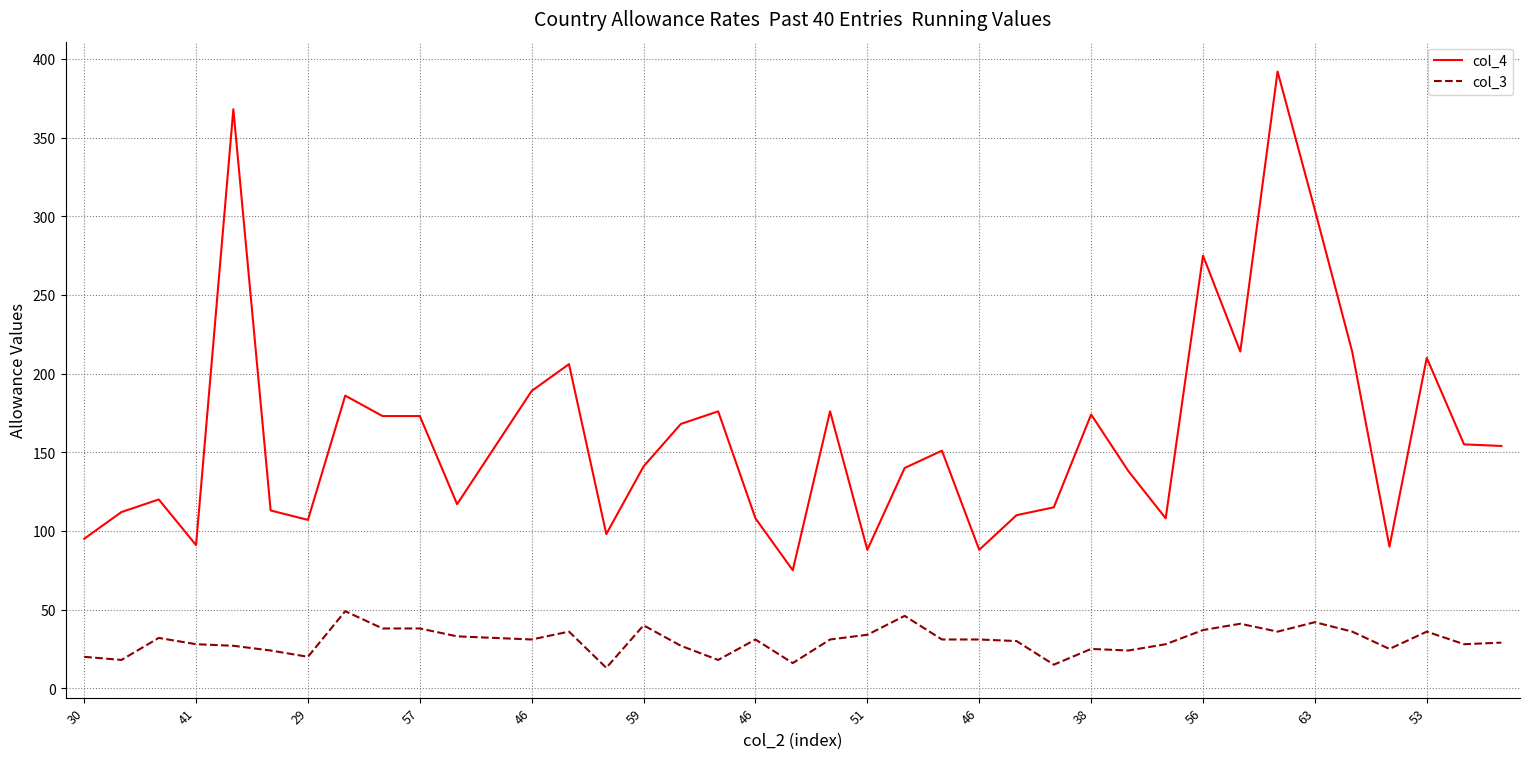

List the series in order of their peak value, highest first.

col_4, col_3